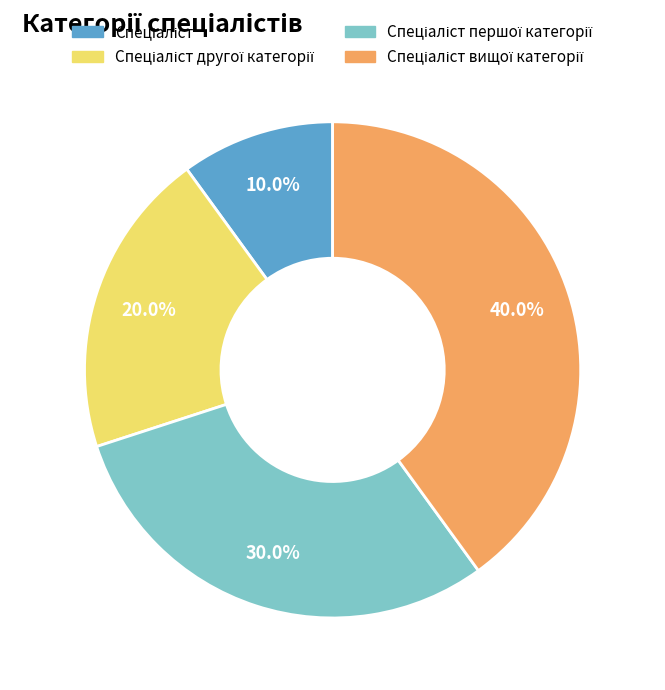

Is there any slice that represents more than half of the pie?

No